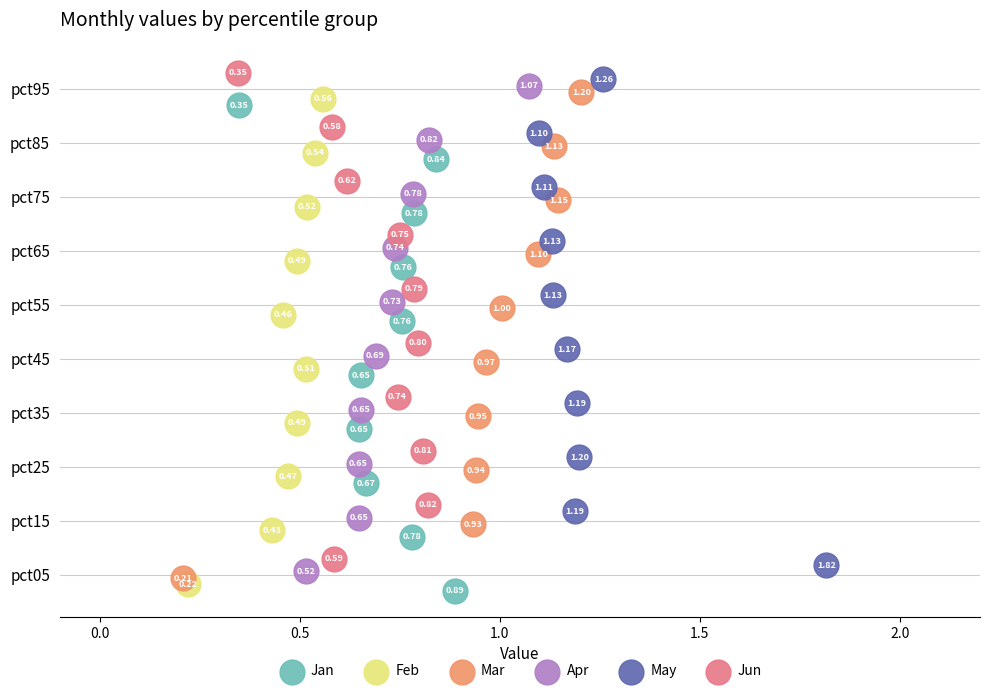

Which series has the largest Y range (max minus min)?

Jan